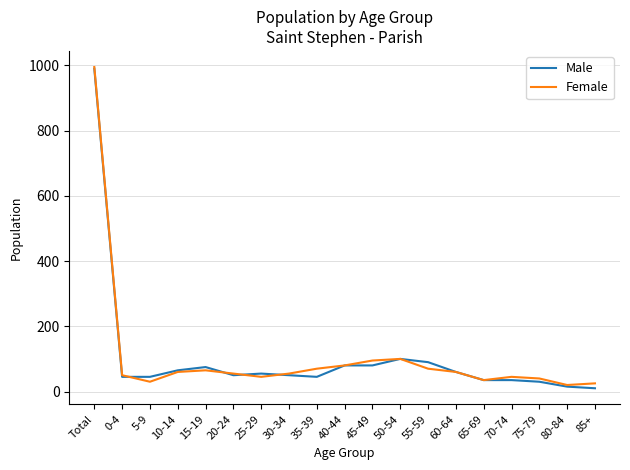

What is the difference between the Female values at 5-9 and 10-14?

30